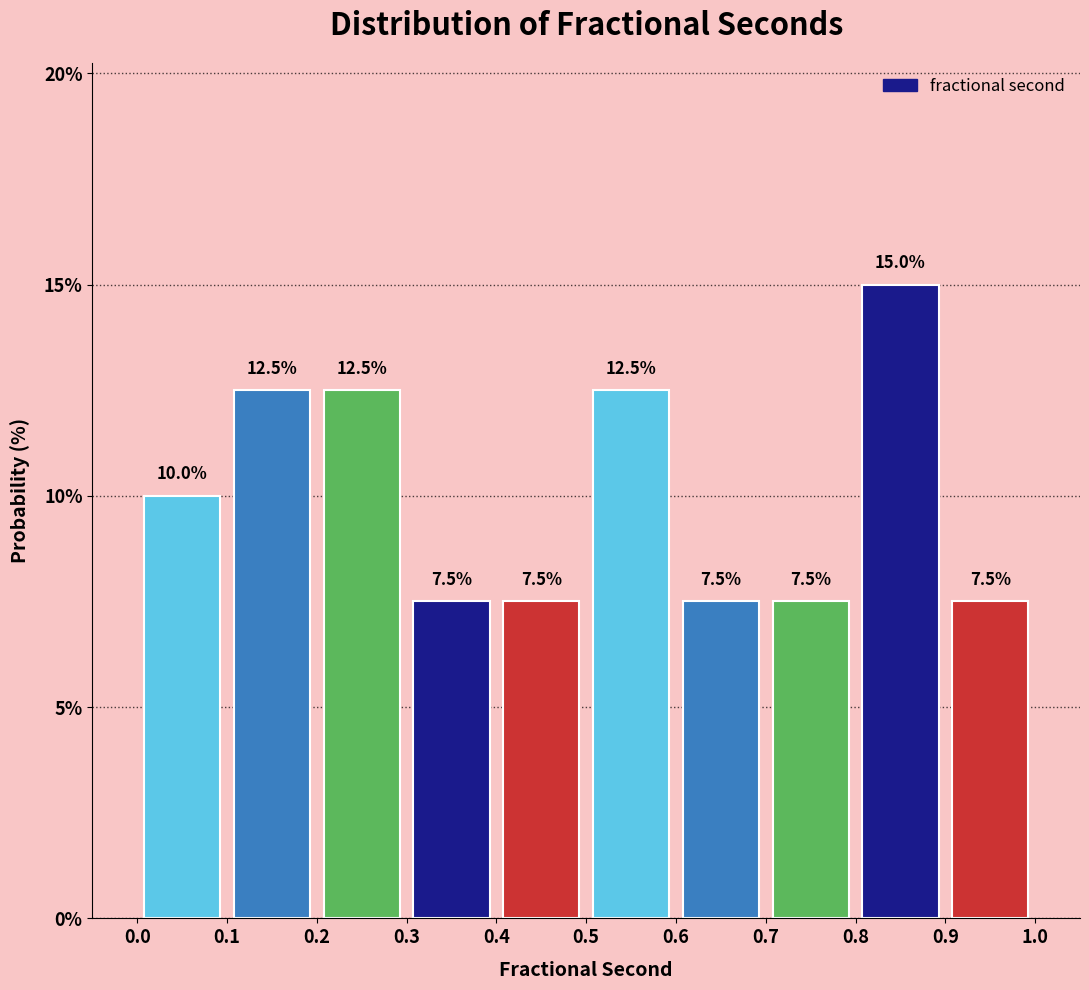

What is the height of the bar covering 0.5 to 0.6 on the x-axis?

12.5